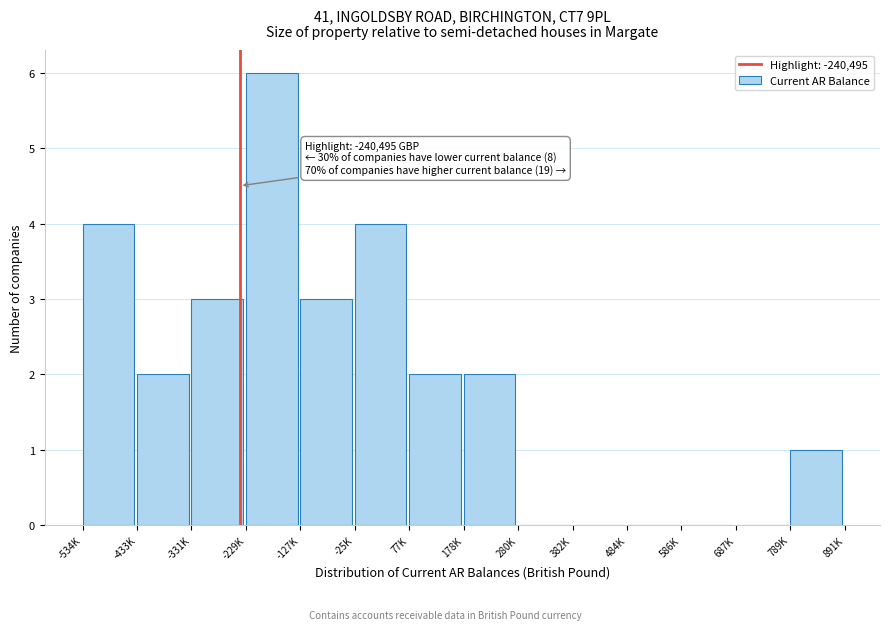

Reading left to right, transcribe all the data shown in this chart.

-534K=4	-433K=2	-331K=3	-229K=6	-127K=3	-25K=4	77K=2	178K=2	280K=0	382K=0	484K=0	586K=0	687K=0	789K=1